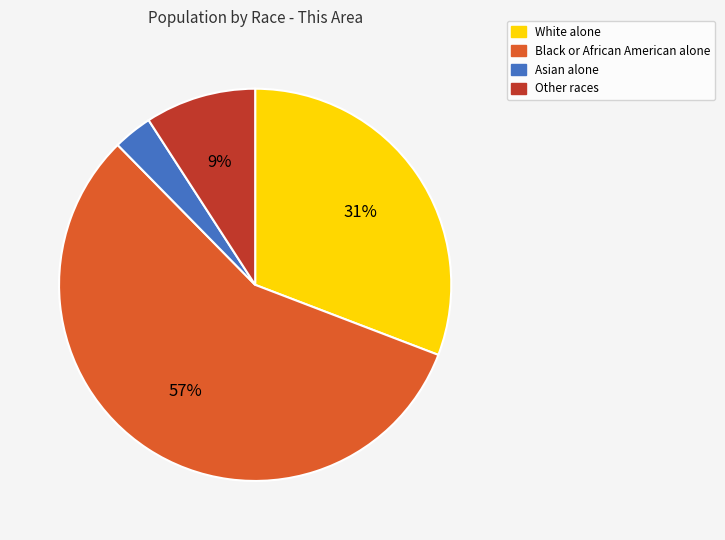

Do White alone and Black or African American alone together represent more than half of the pie?

Yes